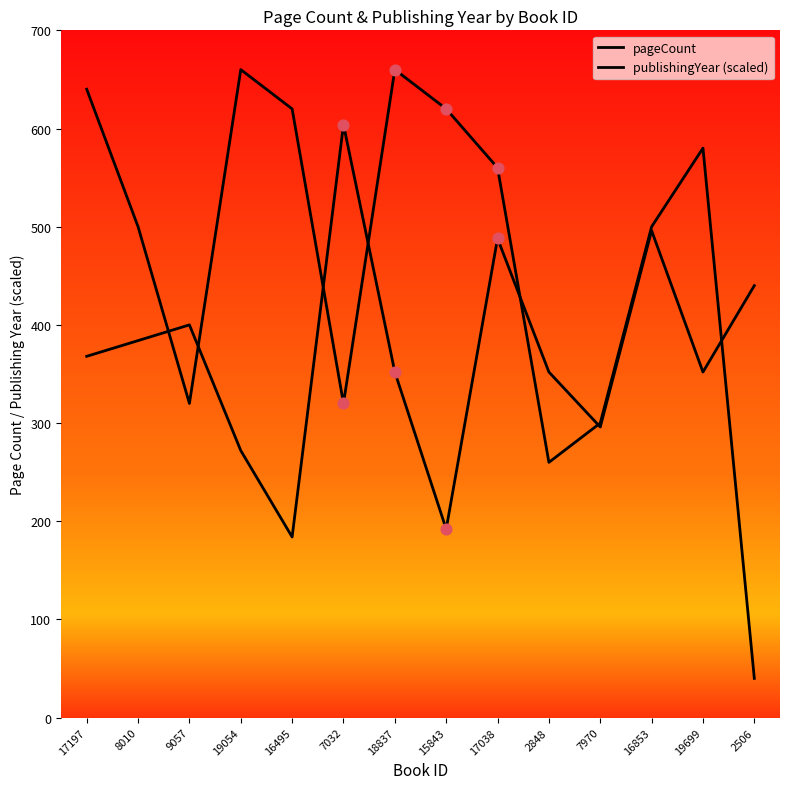

Does the chart have visible grid lines?

No